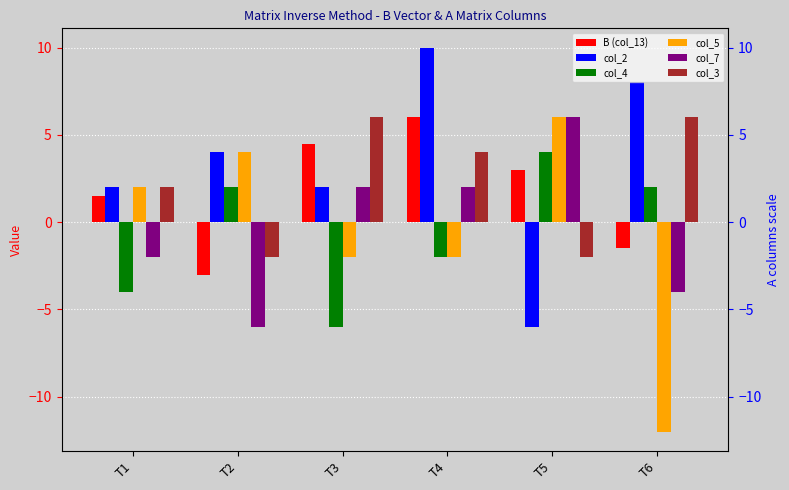

The value of col_7 at T6 is -4.0. True or false?

True